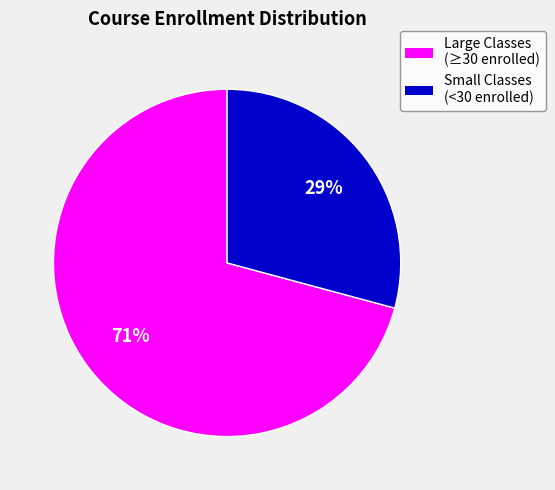

To the nearest percent, what is the difference between the largest and smallest slice percentages?

42%